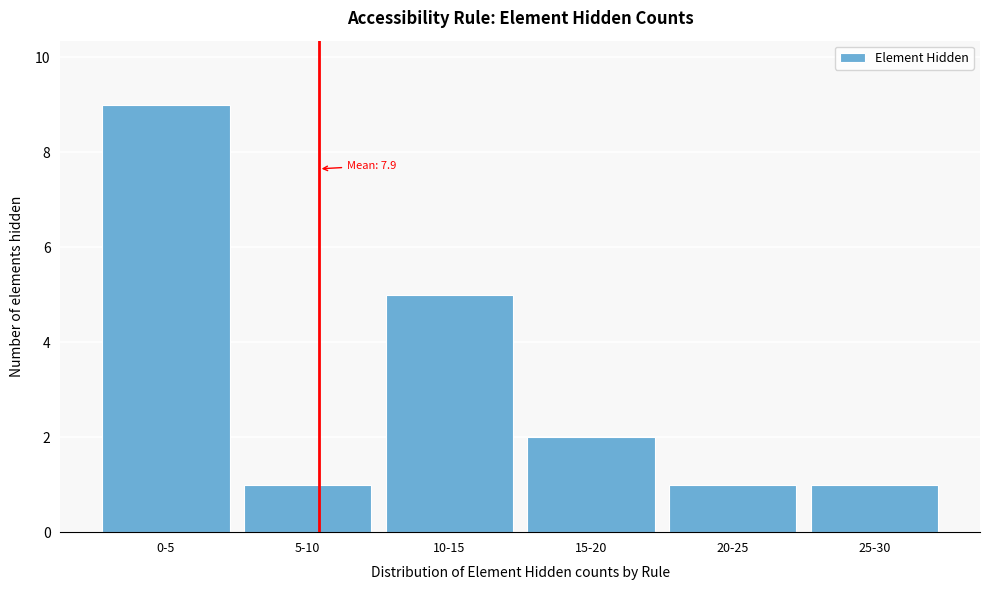

Reading right to left, list all the values displayed in this chart.

1	1	2	5	1	9